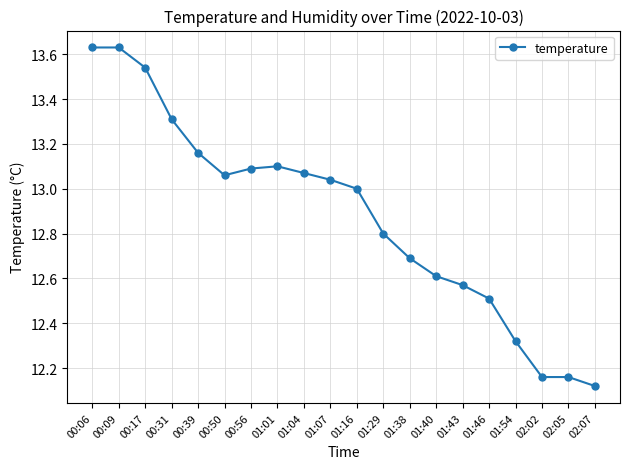

How many lines are shown in the chart?

1